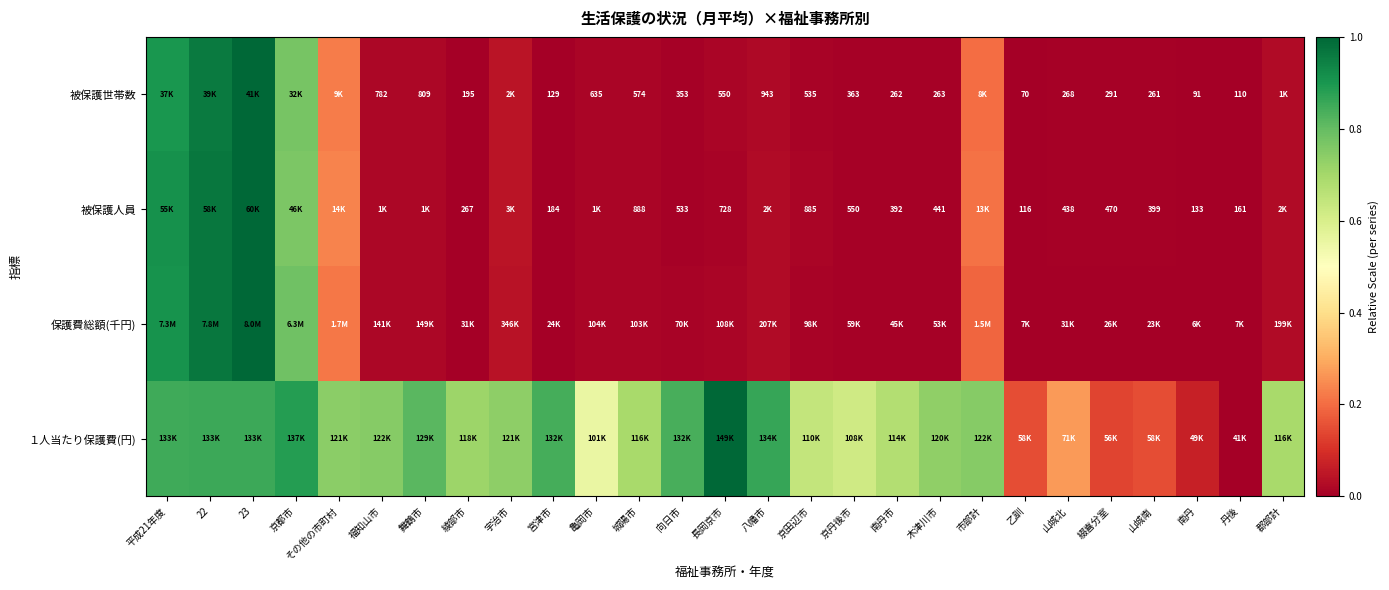

Is the value of 被保護人員 at 丹後 greater than the value of 被保護世帯数 at 福知山市?

No